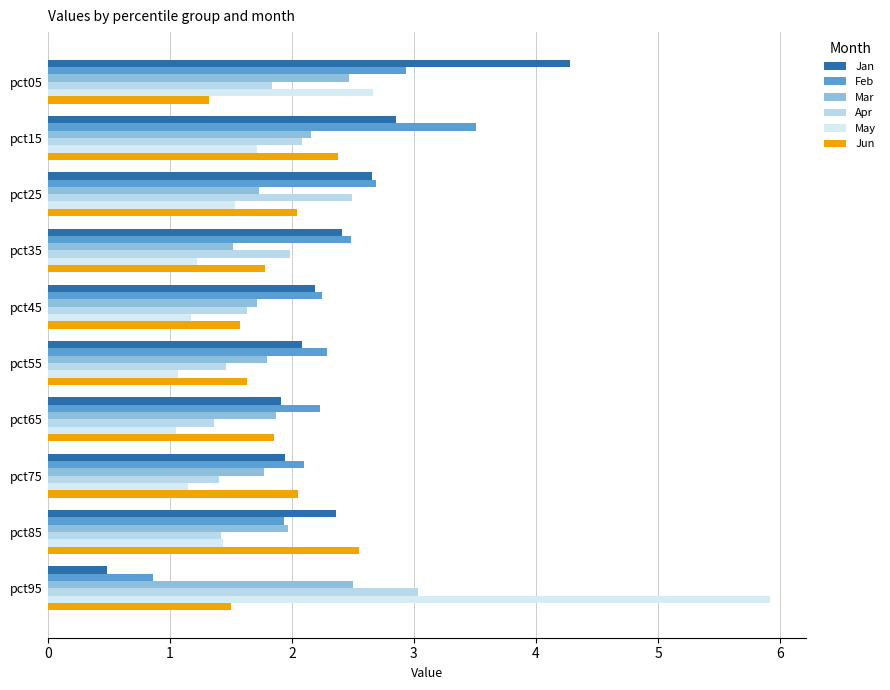

What is the average value of the Feb series?

2.3